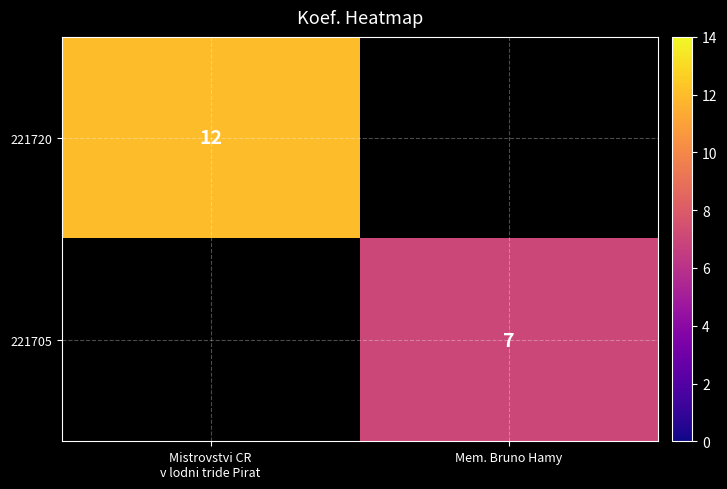

What is the greatest value displayed?

12.0